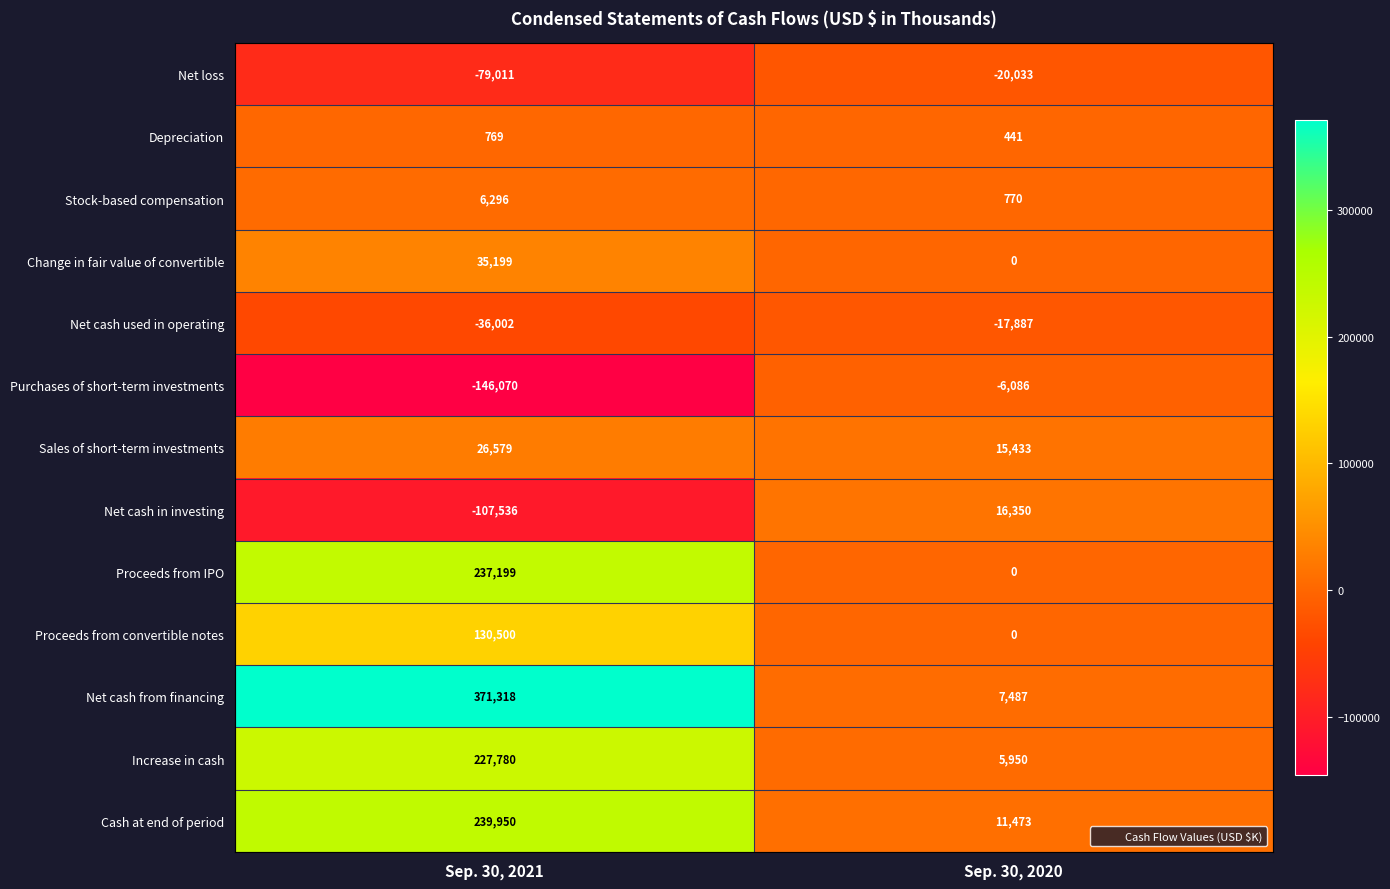

What is the sum of the Purchases of short-term investments values at Sep. 30, 2021 and Sep. 30, 2020?

-152156